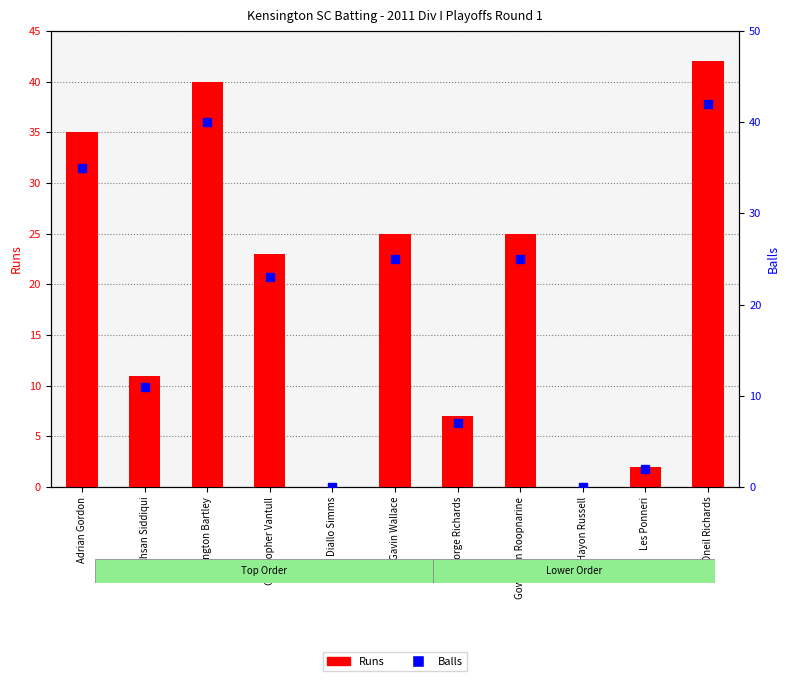

What are all the series names shown in the legend?

Runs, Balls